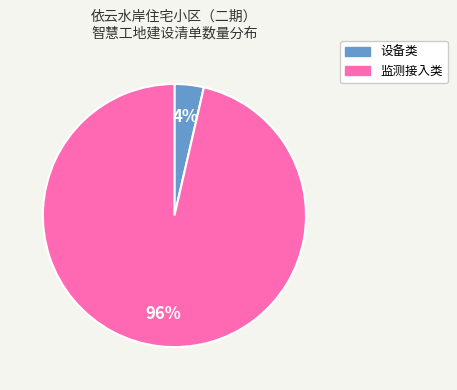

Is the sum of 设备类 and 监测接入类 greater than half?

Yes